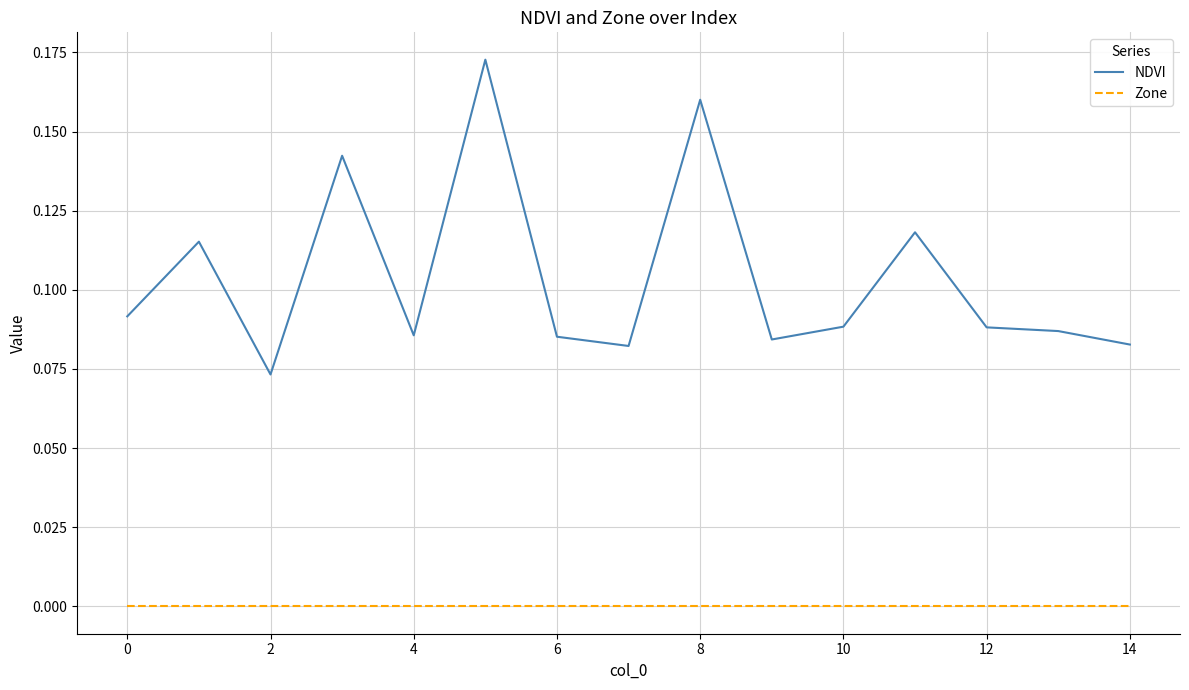

How many NDVI values are between 0 and 1?

15